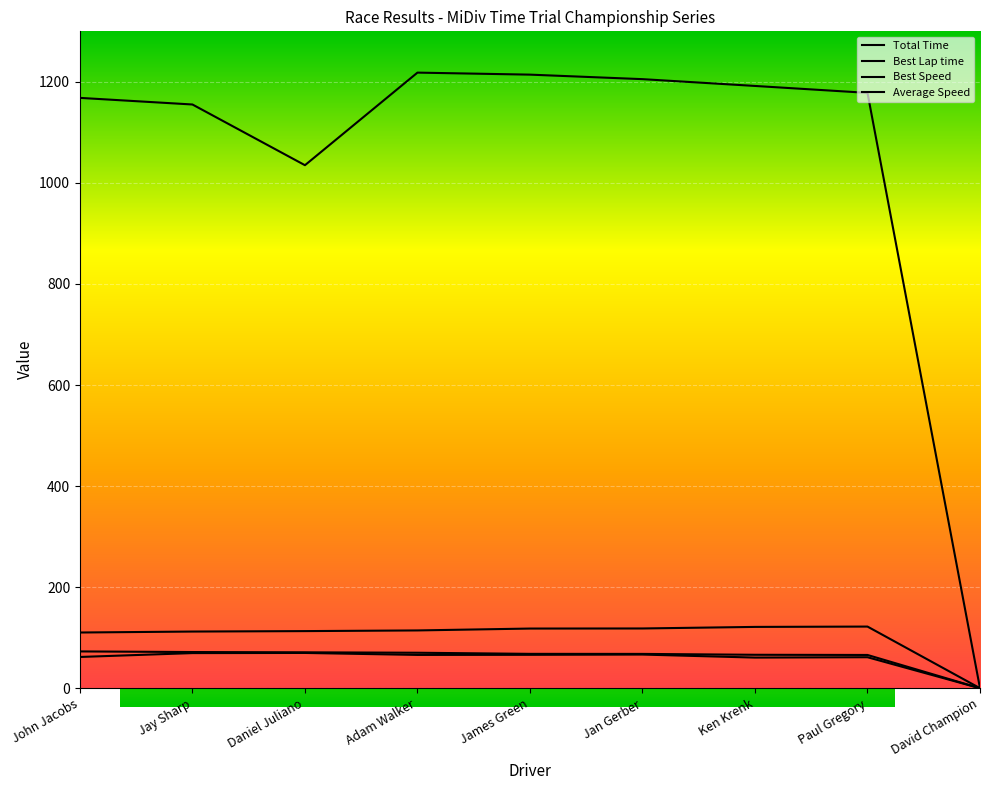

Reading left to right, transcribe all the data shown in this chart.

Total Time: John Jacobs=1168.3	Jay Sharp=1155.2	Daniel Juliano=1035.1	Adam Walker=1218.3	James Green=1214.3	Jan Gerber=1205.4	Ken Krenk=1191.9	Paul Gregory=1178.2	David Champion=0.0
Best Lap time: John Jacobs=110.2	Jay Sharp=112.1	Daniel Juliano=113.0	Adam Walker=114.4	James Green=118.1	Jan Gerber=118.2	Ken Krenk=121.3	Paul Gregory=122.0	David Champion=0.0
Best Speed: John Jacobs=72.8	Jay Sharp=71.6	Daniel Juliano=71.0	Adam Walker=70.2	James Green=68.0	Jan Gerber=67.9	Ken Krenk=66.2	Paul Gregory=65.8	David Champion=0.0
Average Speed: John Jacobs=61.8	Jay Sharp=69.5	Daniel Juliano=69.8	Adam Walker=65.9	James Green=66.1	Jan Gerber=66.6	Ken Krenk=60.6	Paul Gregory=61.3	David Champion=0.0